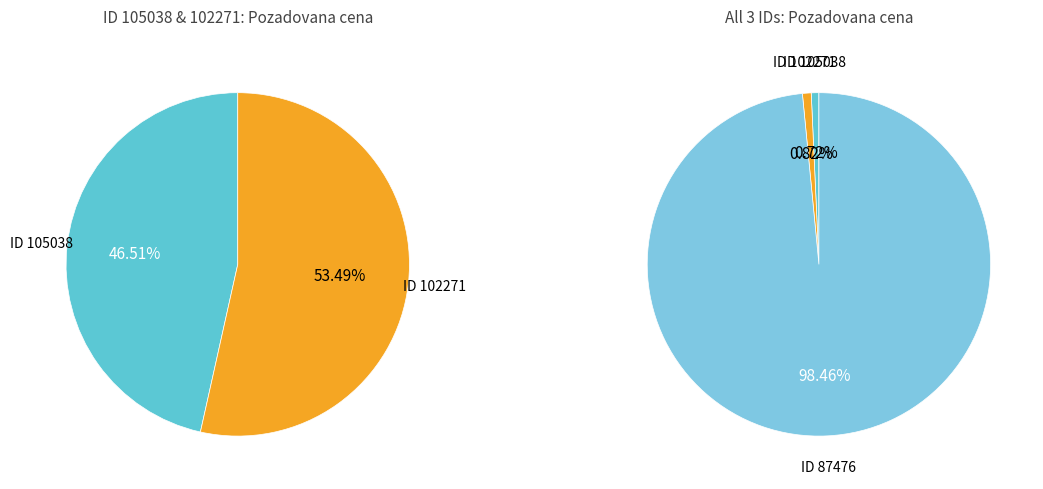

Which category has the smallest portion of the pie?

105038